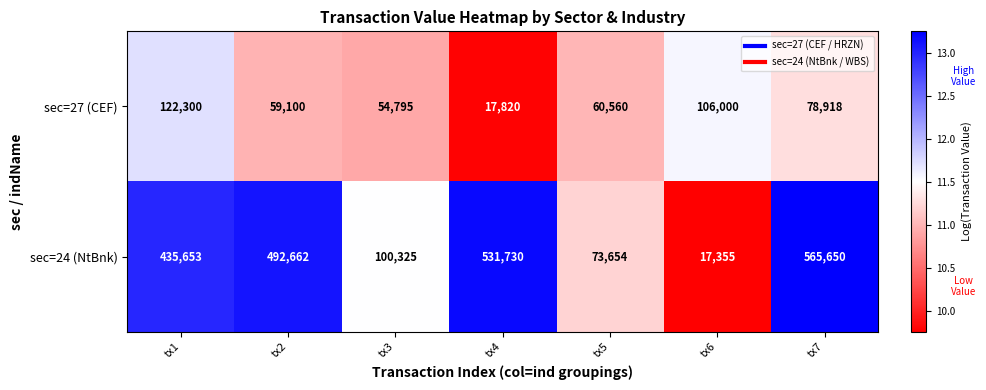

What is the difference between the second highest and minimum values in the sec=24 (NtBnk) series?

514375